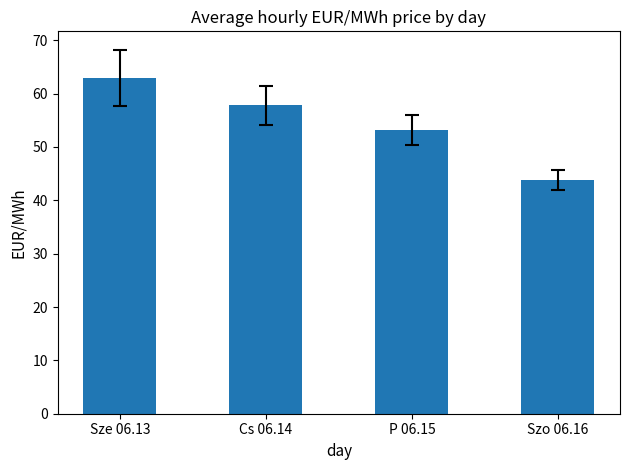

Reading right to left, transcribe all the data shown in this chart.

Szo 06.16=43.8	P 06.15=53.2	Cs 06.14=57.9	Sze 06.13=63.0